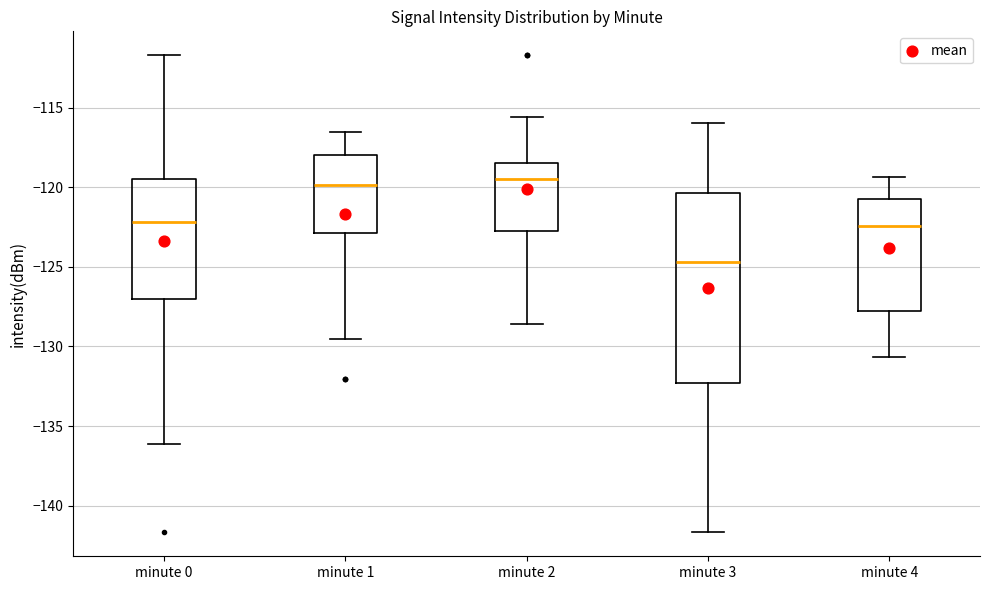

Reading left to right, transcribe this box plot: for each box, give where its median line is, the range the box spans, and where its two whiskers end, as read against the y-axis. The values are not printed on the chart, so give them approximately, as read against the axis.

minute 0: median -122.0, box -127.0 to -119.5, whiskers -136.0 to -111.5
minute 1: median -120.0, box -123.0 to -118.0, whiskers -129.5 to -116.5
minute 2: median -119.5, box -122.5 to -118.5, whiskers -128.5 to -115.5
minute 3: median -124.5, box -132.5 to -120.5, whiskers -141.5 to -116.0
minute 4: median -122.5, box -128.0 to -121.0, whiskers -130.5 to -119.5